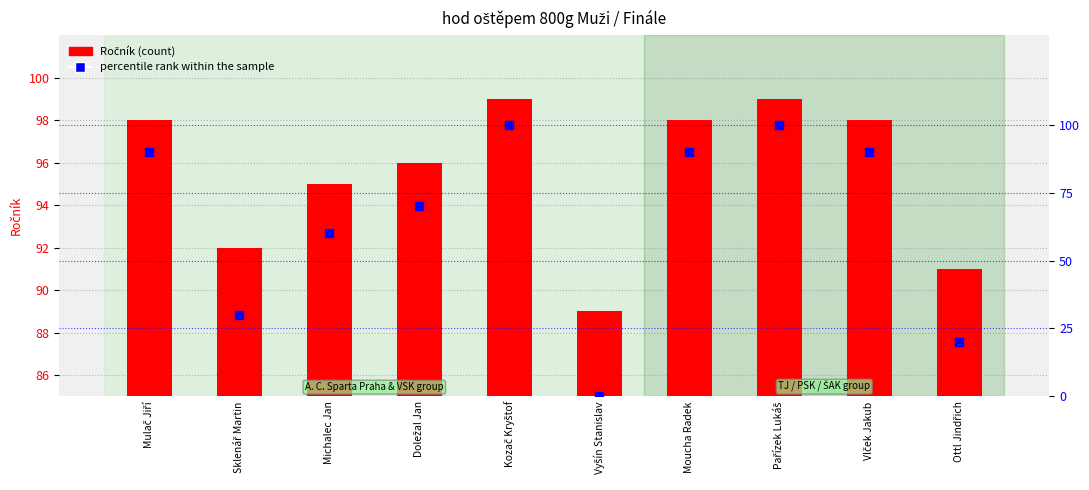

Which series reaches the maximum Y coordinate?

percentile rank within sample